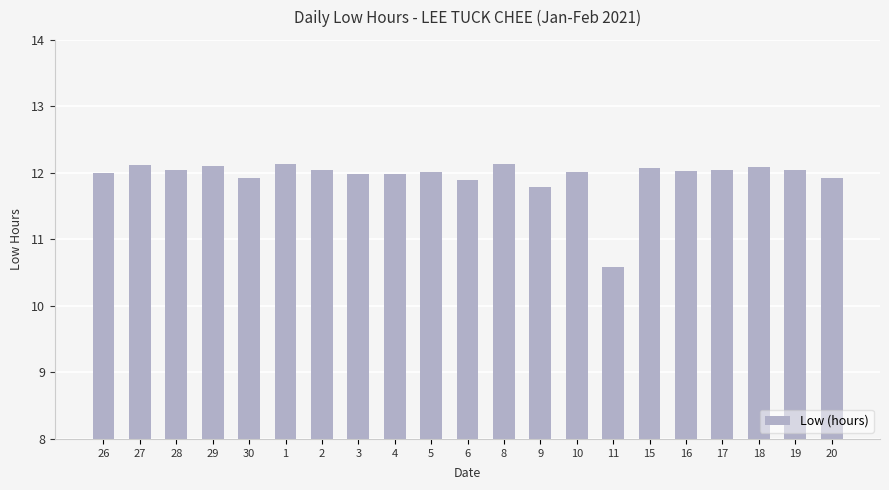

What is the ratio of the value at 30 to the value at 29?

1.0